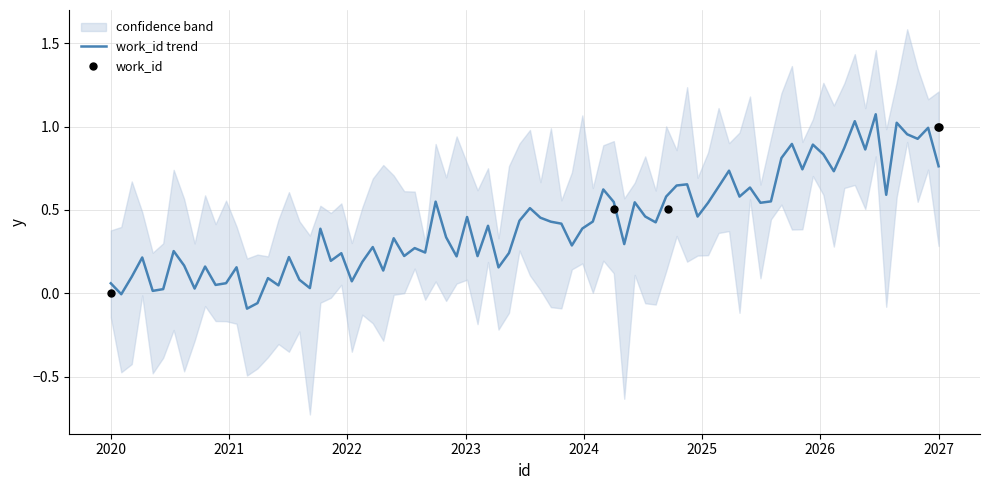

Between 22618 and 24367, which is larger?

24367